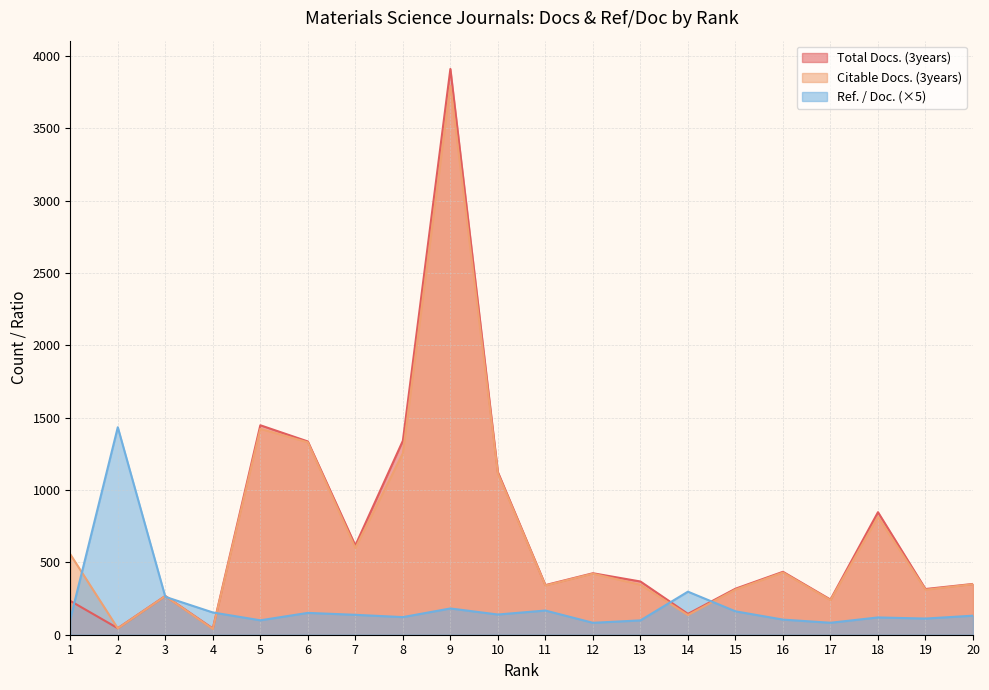

Between 6 and 20, which is larger?

6